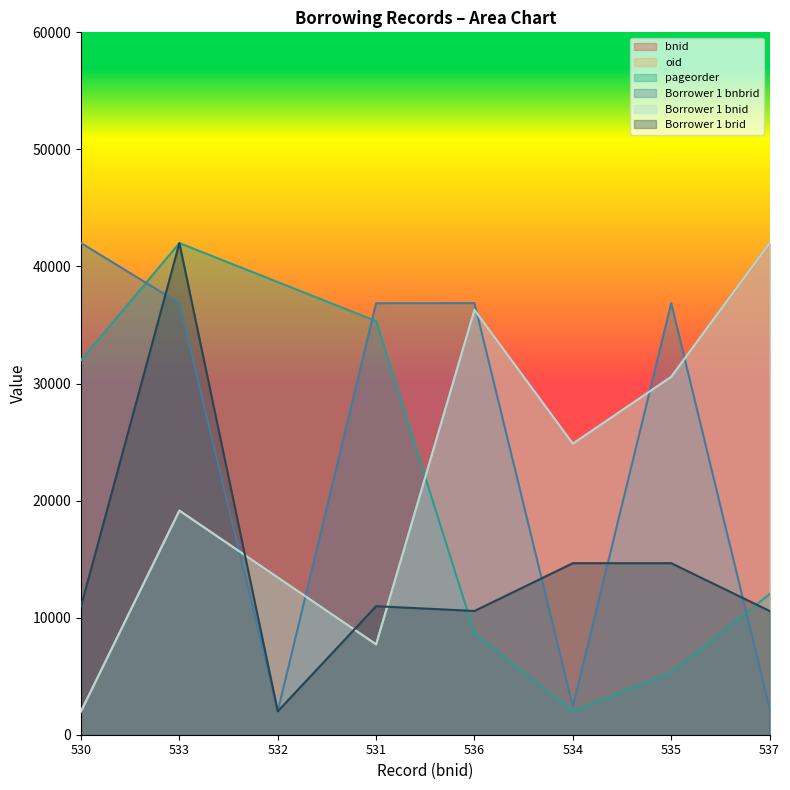

At how many categories does at least one series exceed 22728?

8